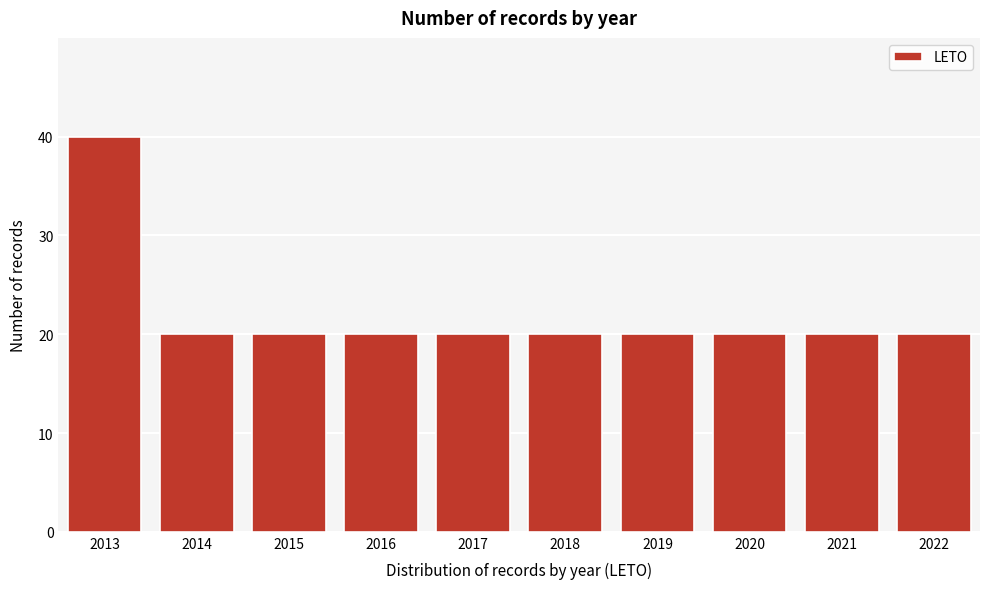

Reading left to right, transcribe all the data shown in this chart.

40	20	20	20	20	20	20	20	20	20